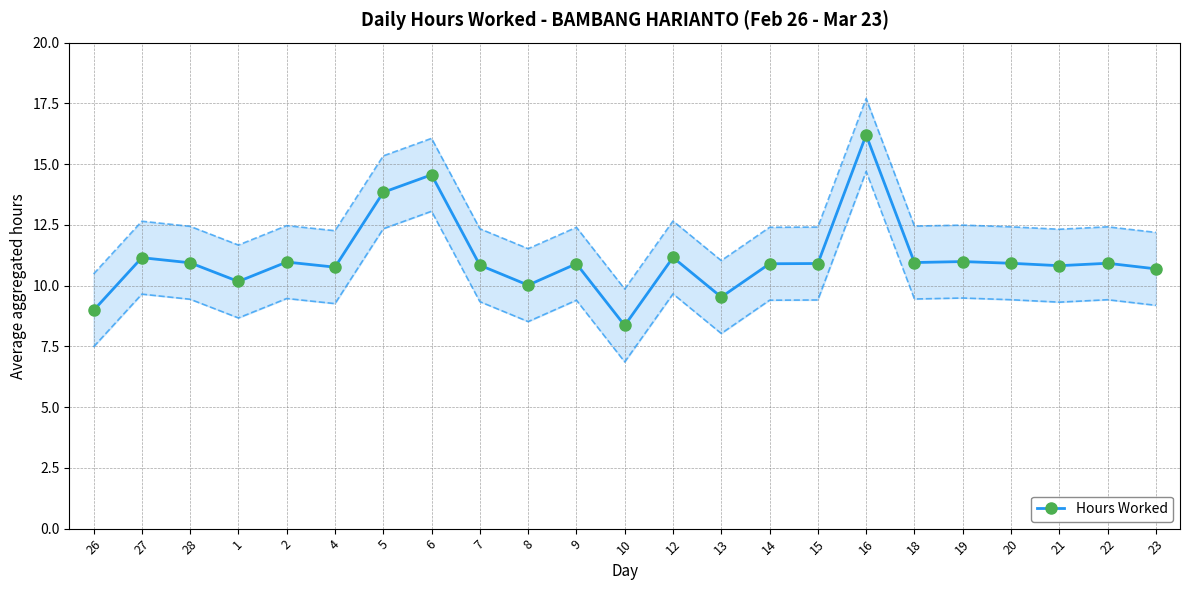

How many values are below 10?

3